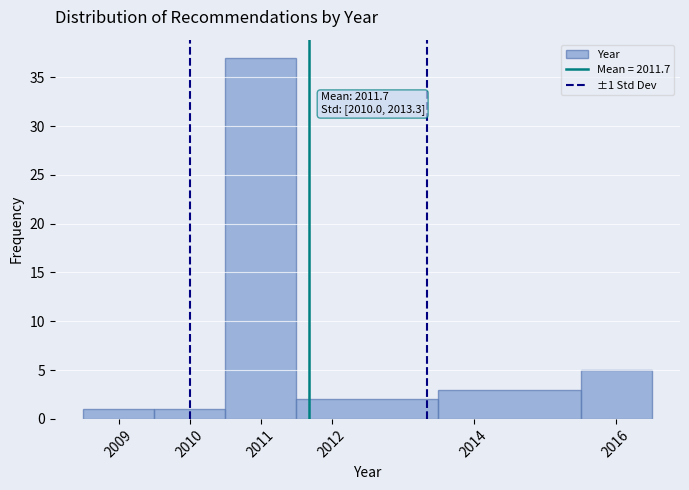

Over which range of the x-axis is the bar tallest?

2010.5 to 2011.5